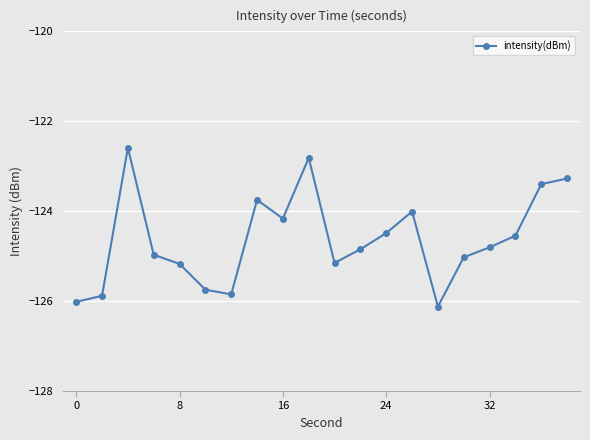

Is this an area chart (filled region under the line)?

No